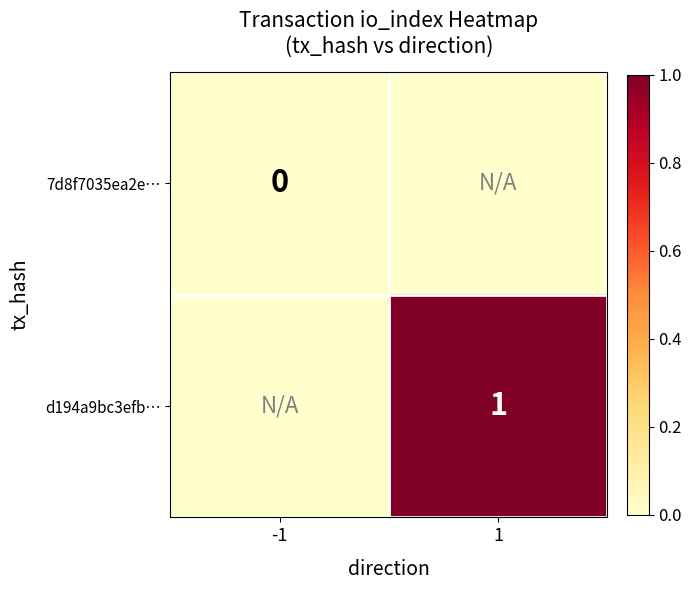

How many series are shown in this chart?

2